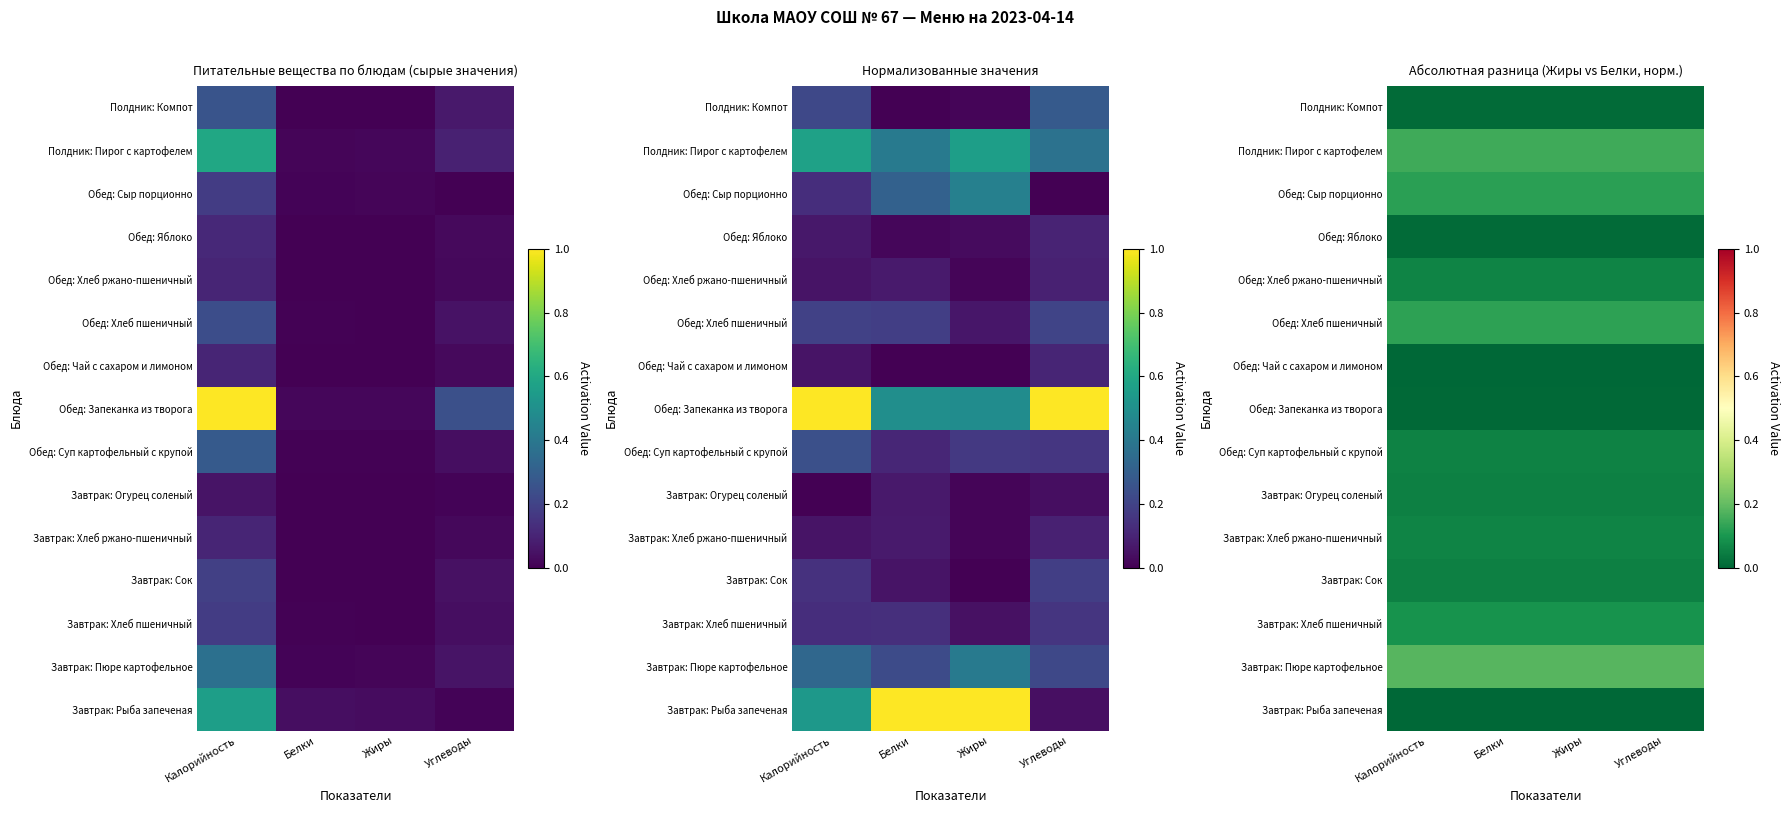

How many distinct data groups are displayed?

15